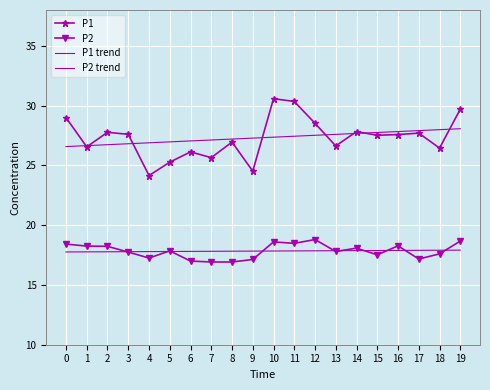

Which has a higher value, 17 or 15?

17